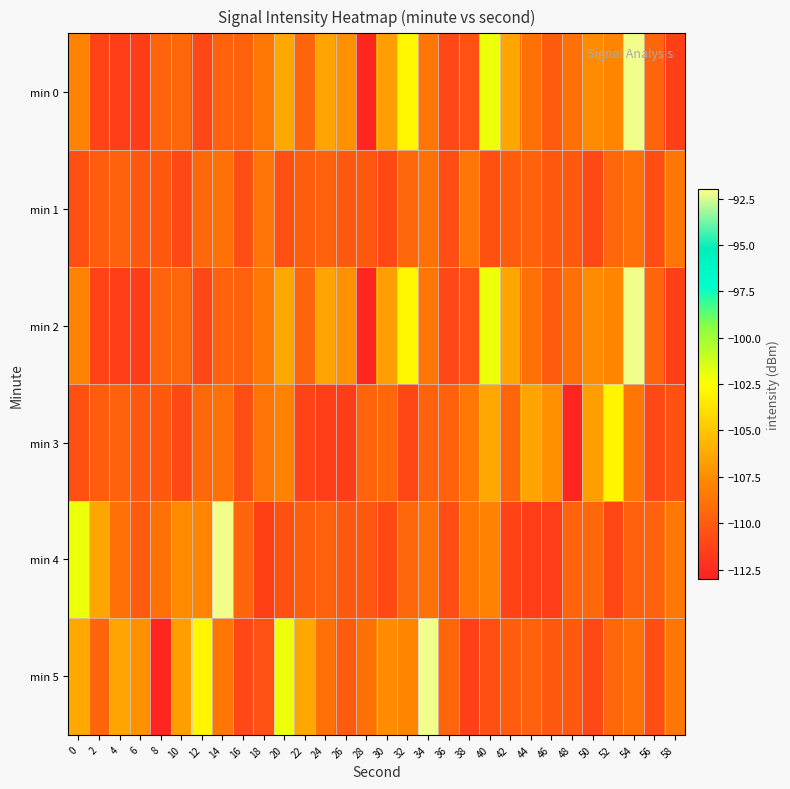

At which category does the chart reach its peak across all series?

54